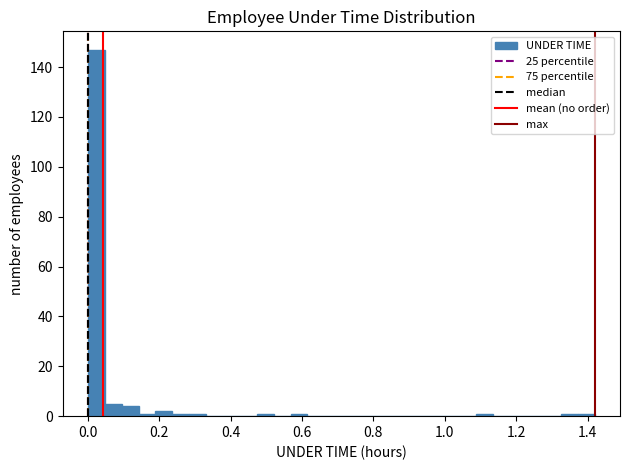

Read against the x-axis, roughly where is the centre of the tallest bar?

0.02